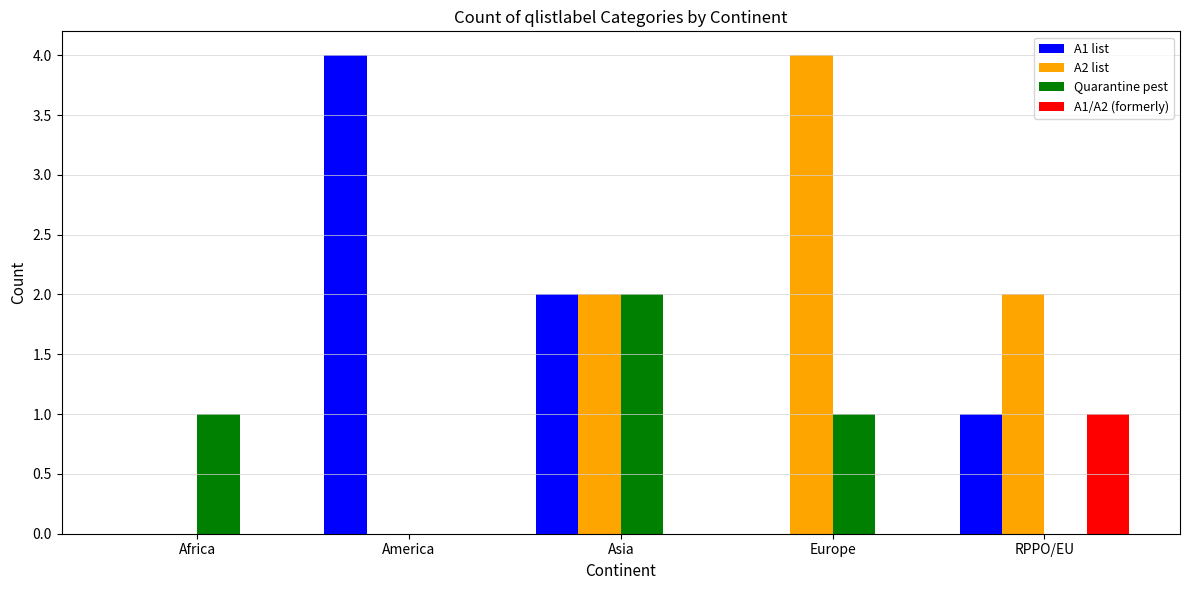

How many groups of bars are there?

5